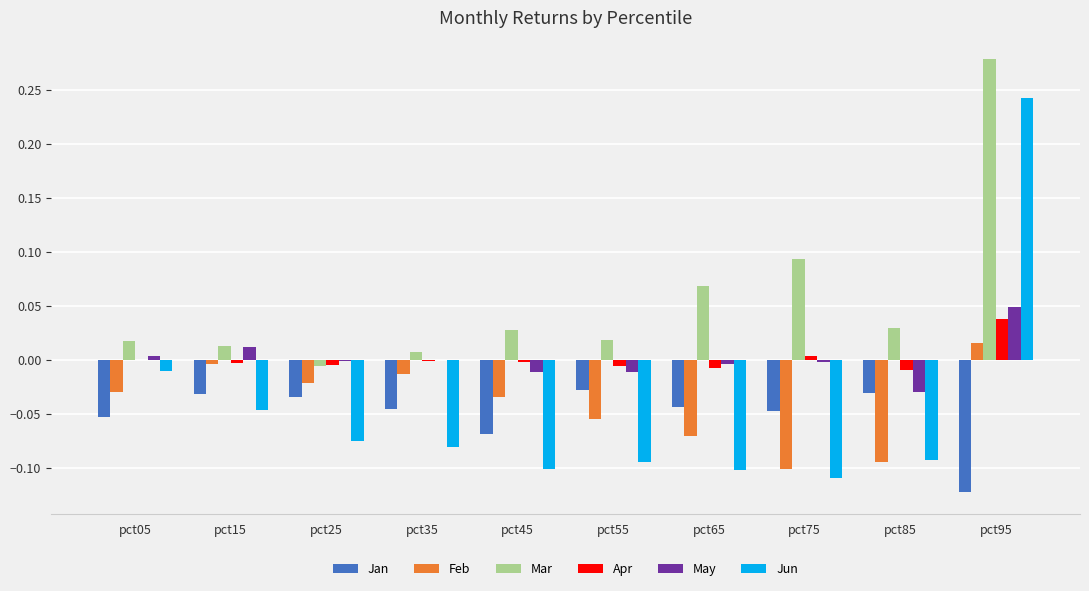

Which series changed the most between pct85 and pct95?

Jun